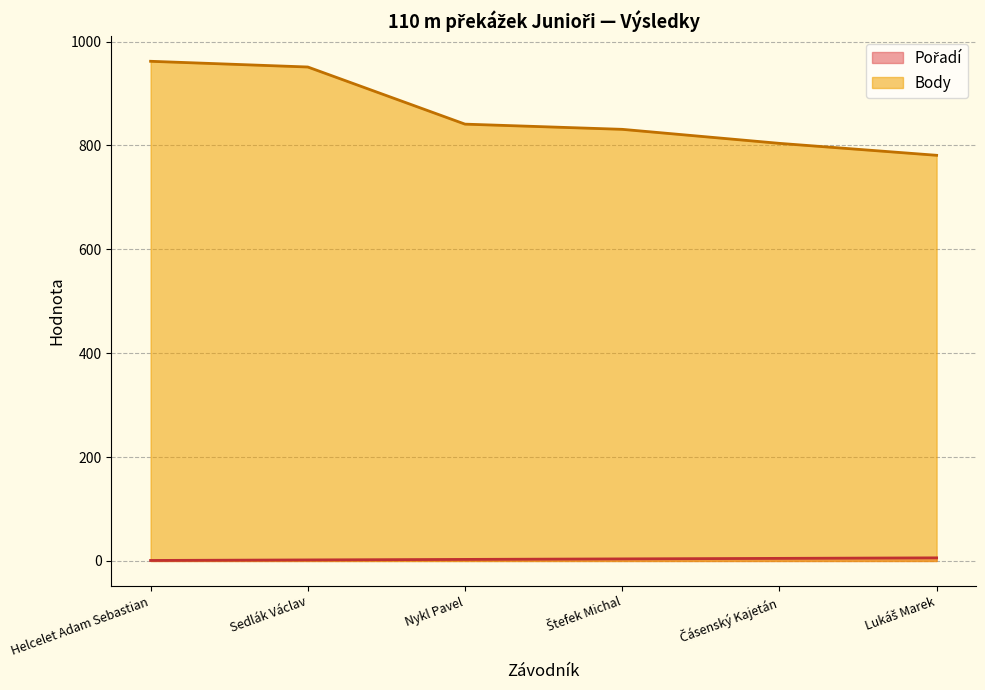

The Body series shows 507 at Lukáš Marek. True or false?

False